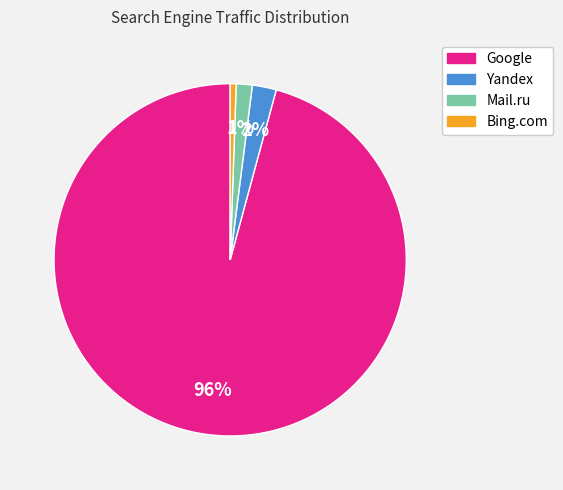

Which slice is the largest?

Google